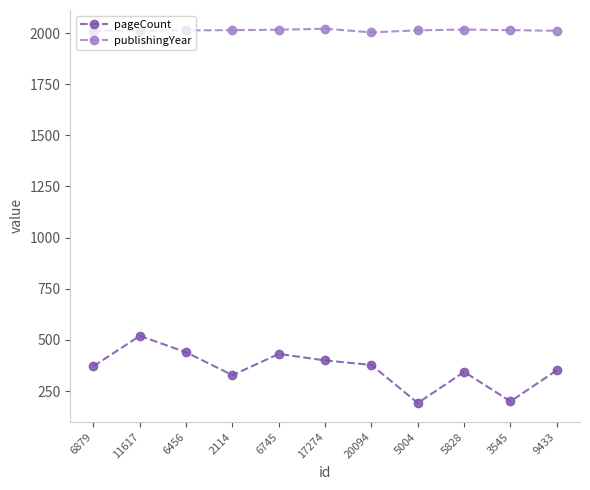

Where is the first local minimum for pageCount?

2114